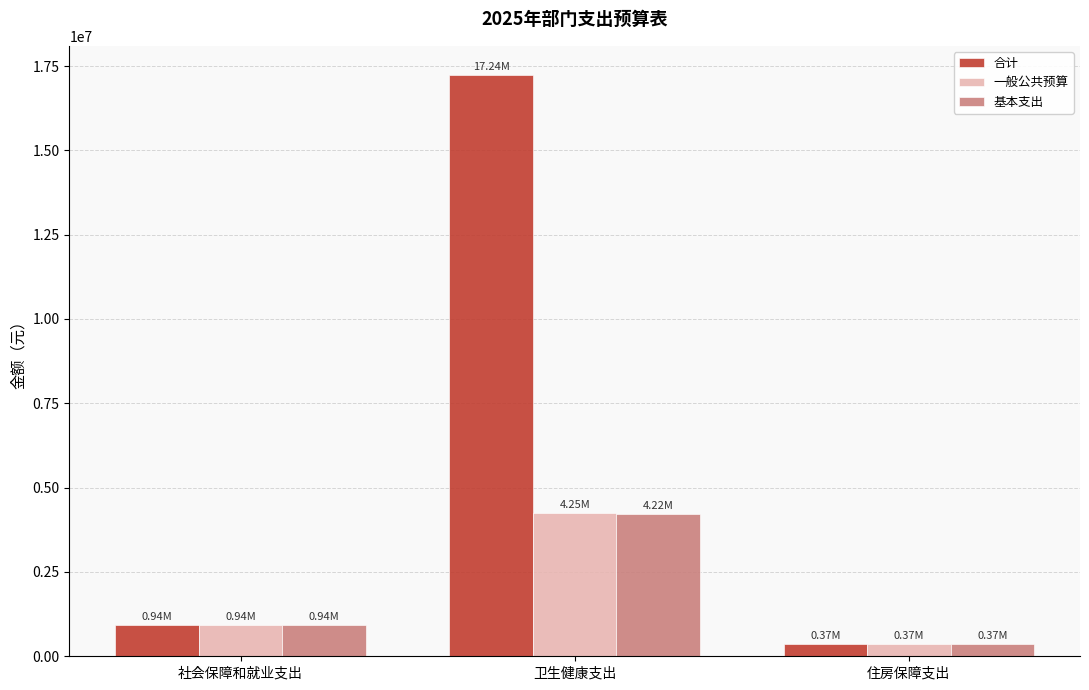

Between 社会保障和就业支出 and 卫生健康支出, which series saw the biggest shift?

合计